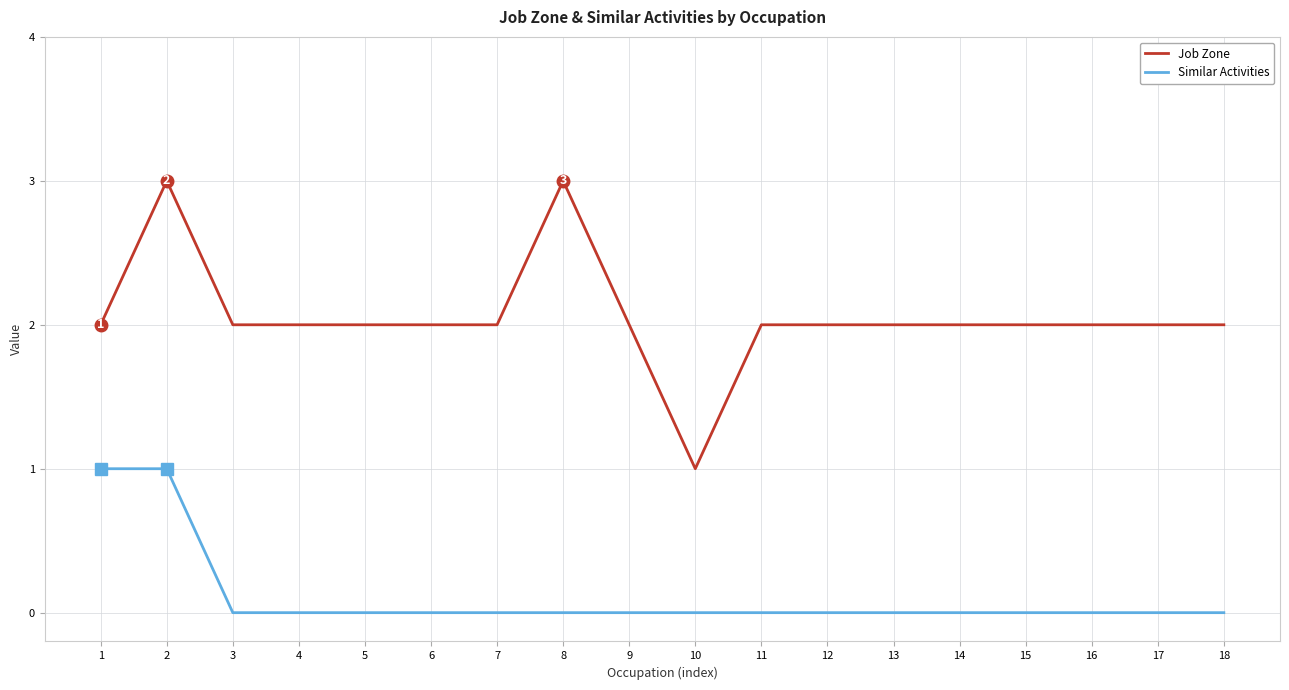

At 13, list the series in order from smallest to largest.

Similar Activities, Job Zone